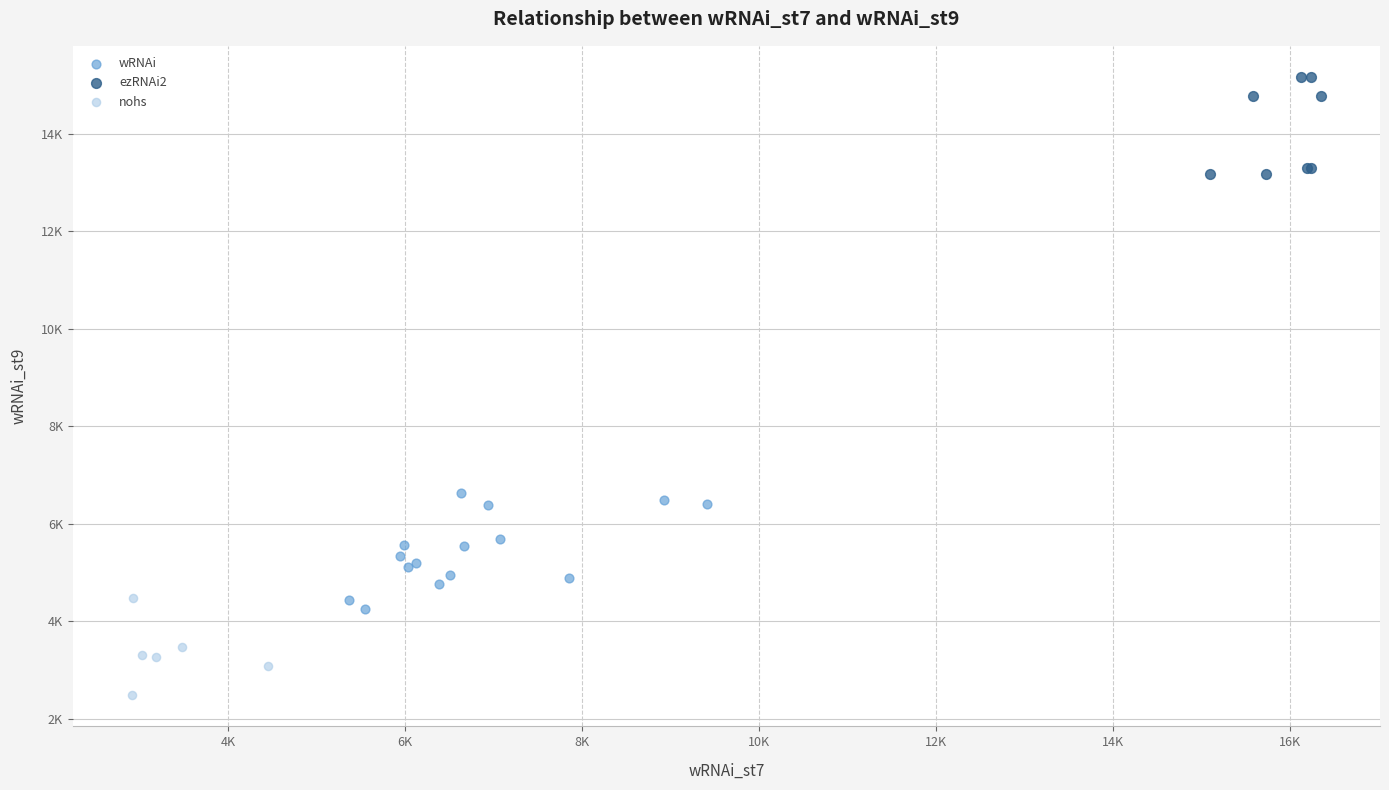

Which series contains the highest Y value?

ezRNAi2